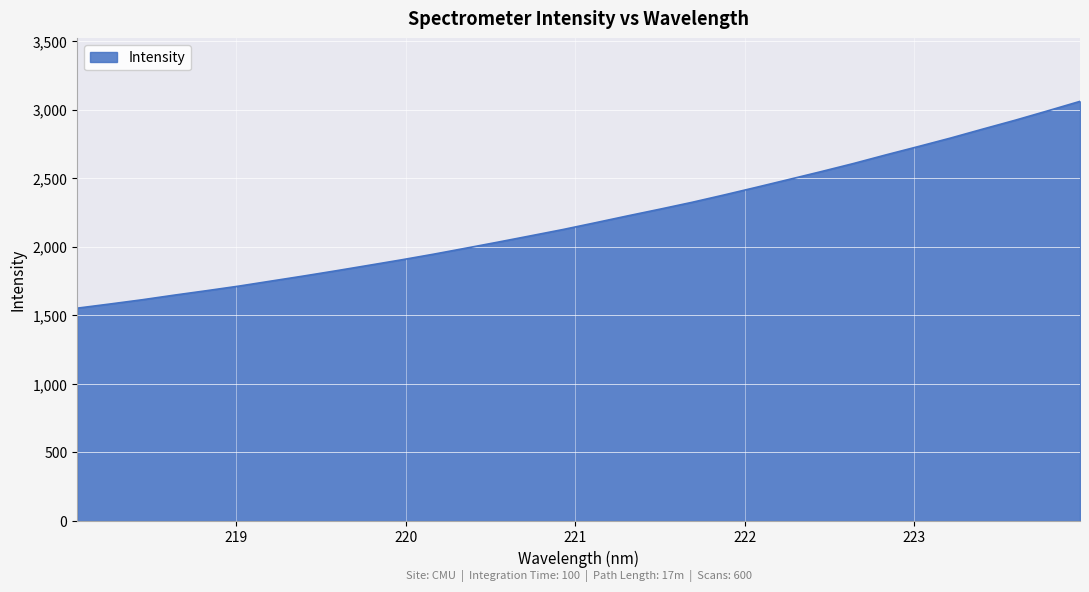

What is the minimum value shown in the chart?

1552.2